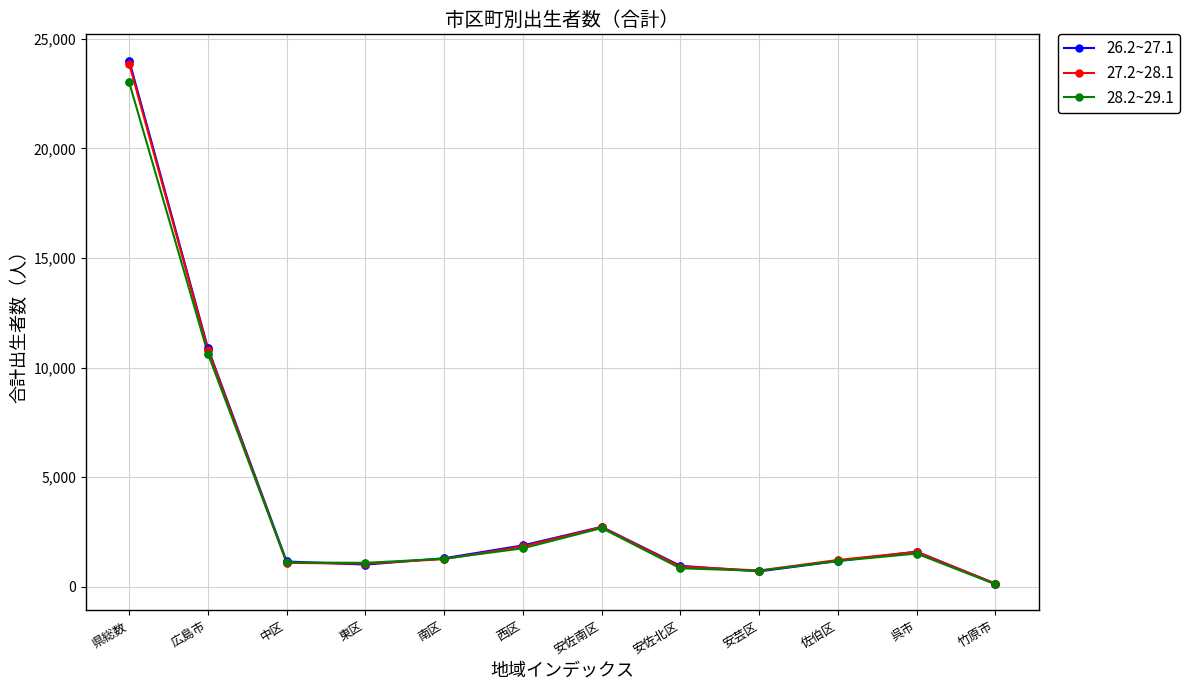

What is the spread (max minus min) of values at 呉市?

89